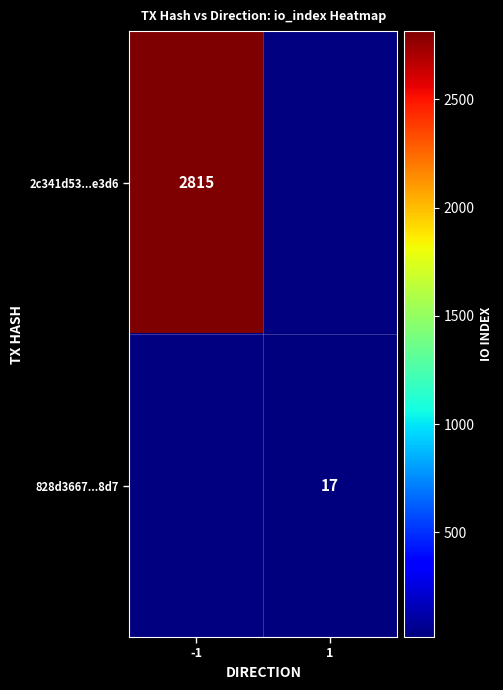

How many series are shown in this chart?

2